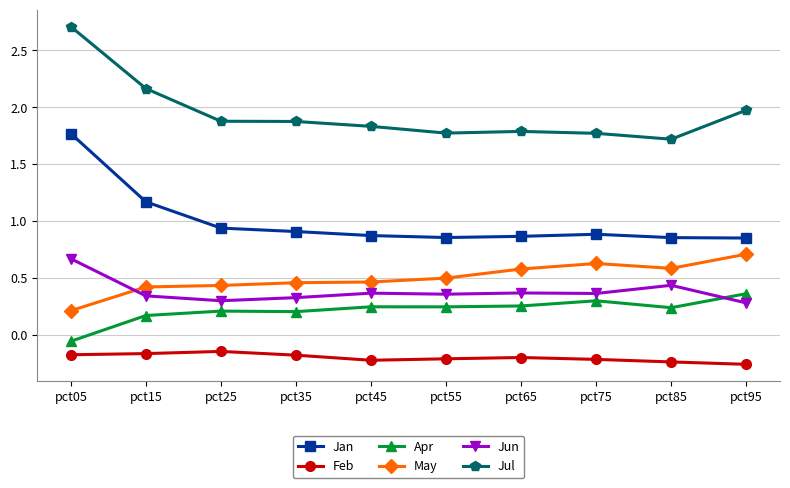

Between pct05 and pct75, which series saw the biggest shift?

Jul